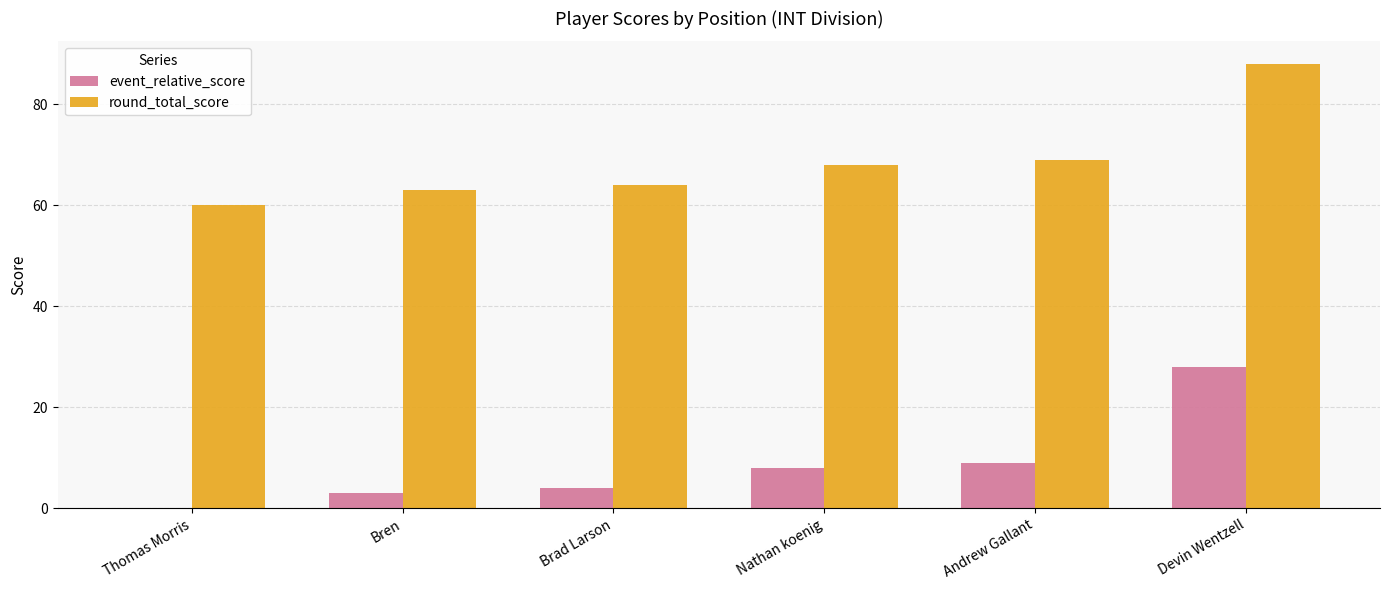

The value of event_relative_score at Nathan koenig is 5. True or false?

False